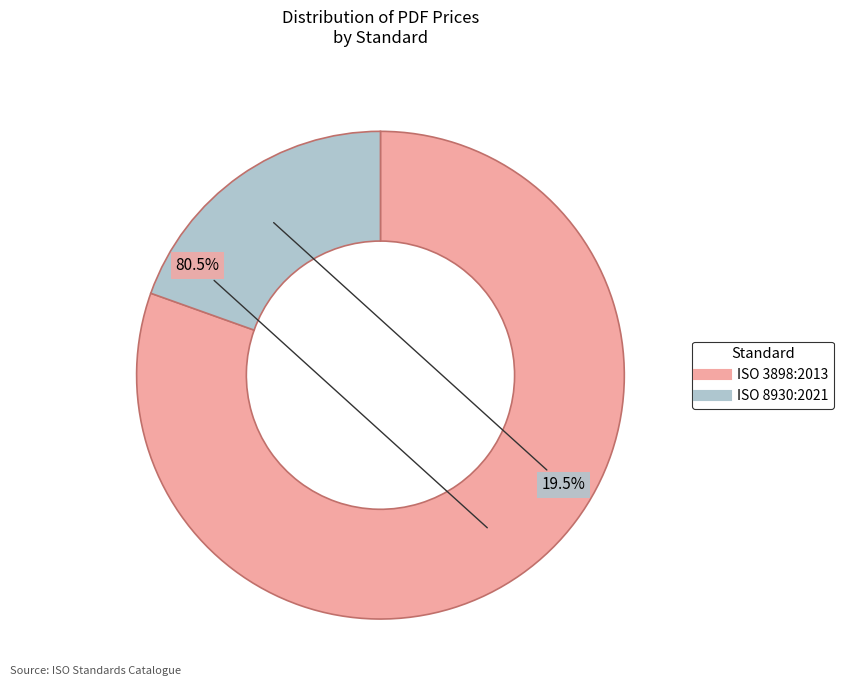

Is ISO 3898:2013 the majority of the pie?

Yes